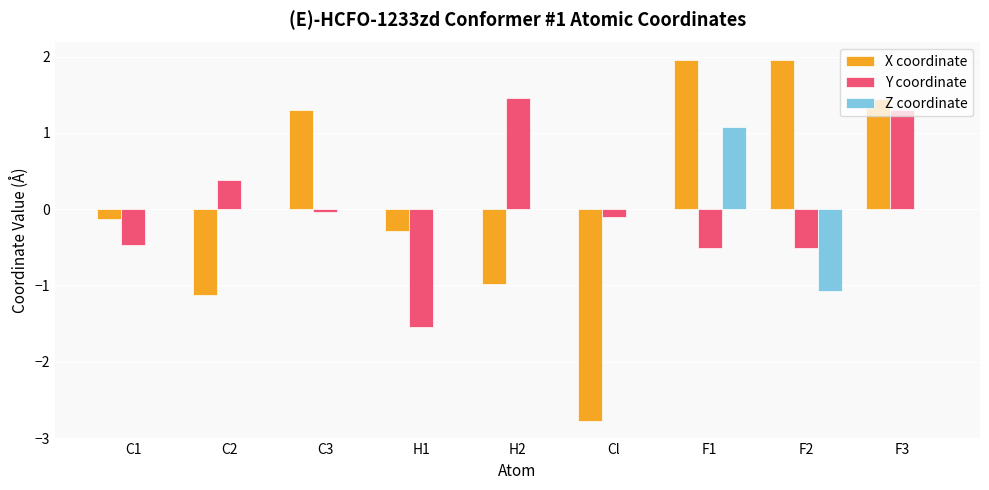

What is the total value across all series at C2?

-0.7